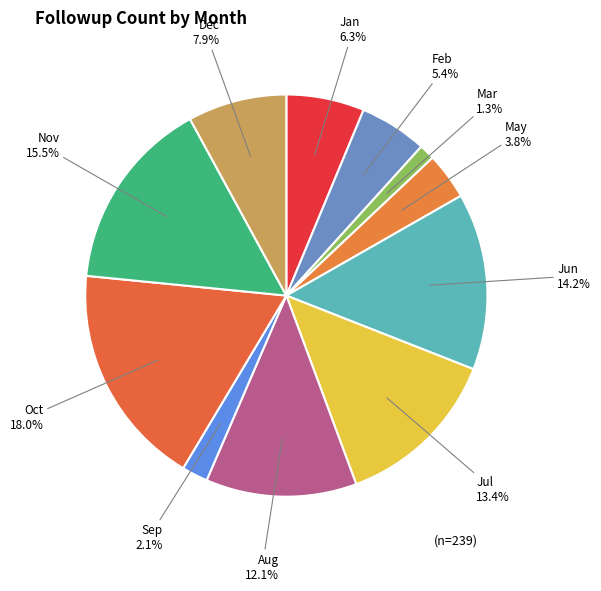

Is there any slice that represents more than half of the pie?

No